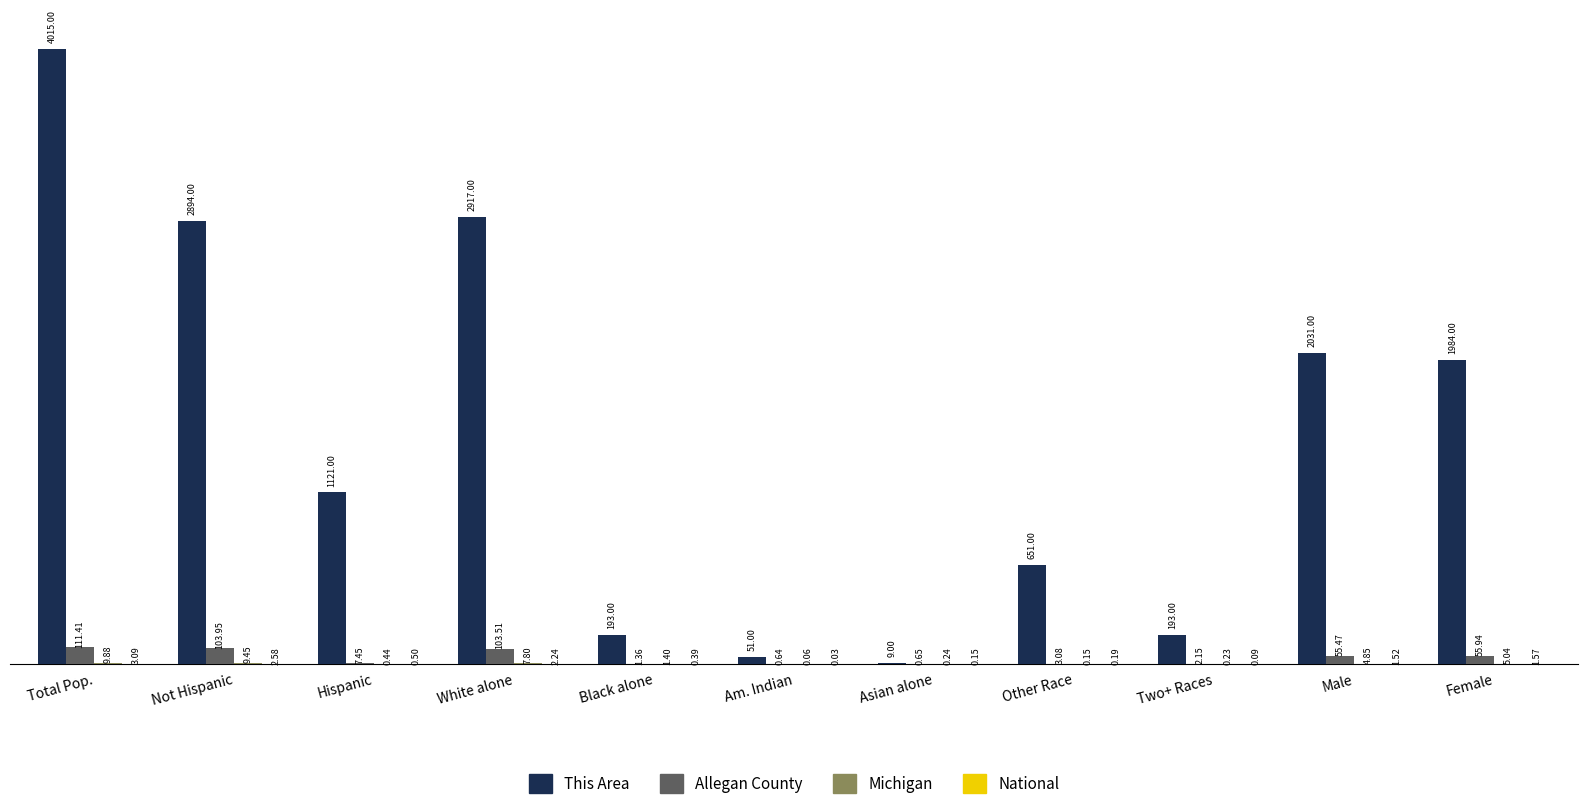

Between Hispanic and Am. Indian, which series saw the biggest shift?

This Area